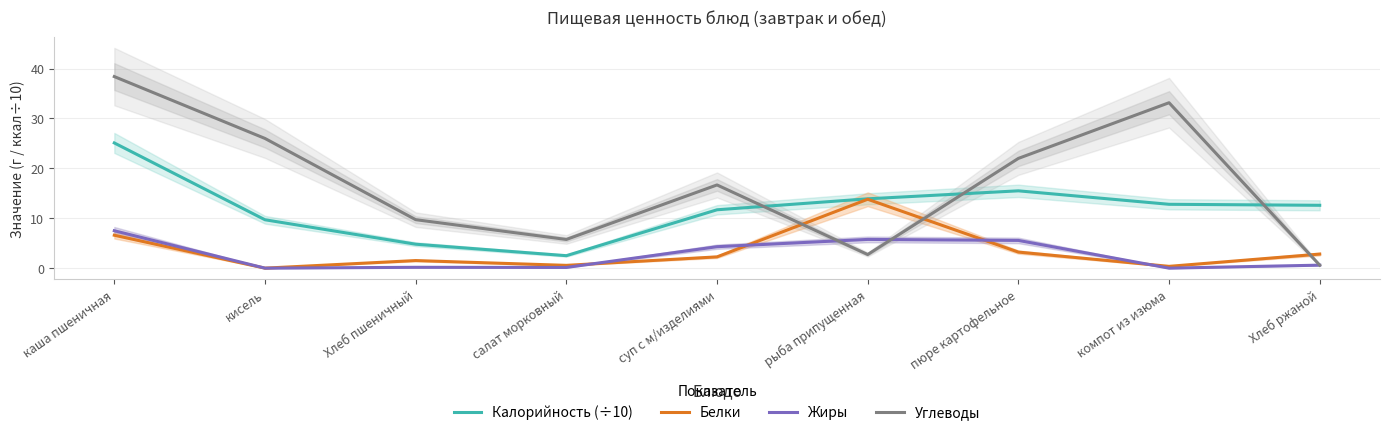

What is the difference between the maximum and minimum values in the Углеводы series?

37.8